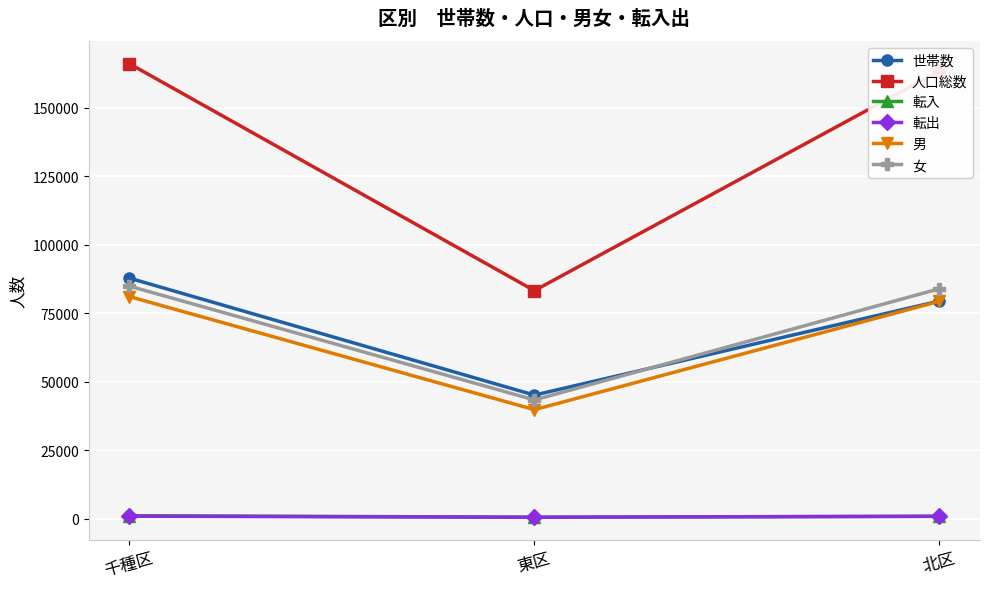

What position from the left is 東区?

2